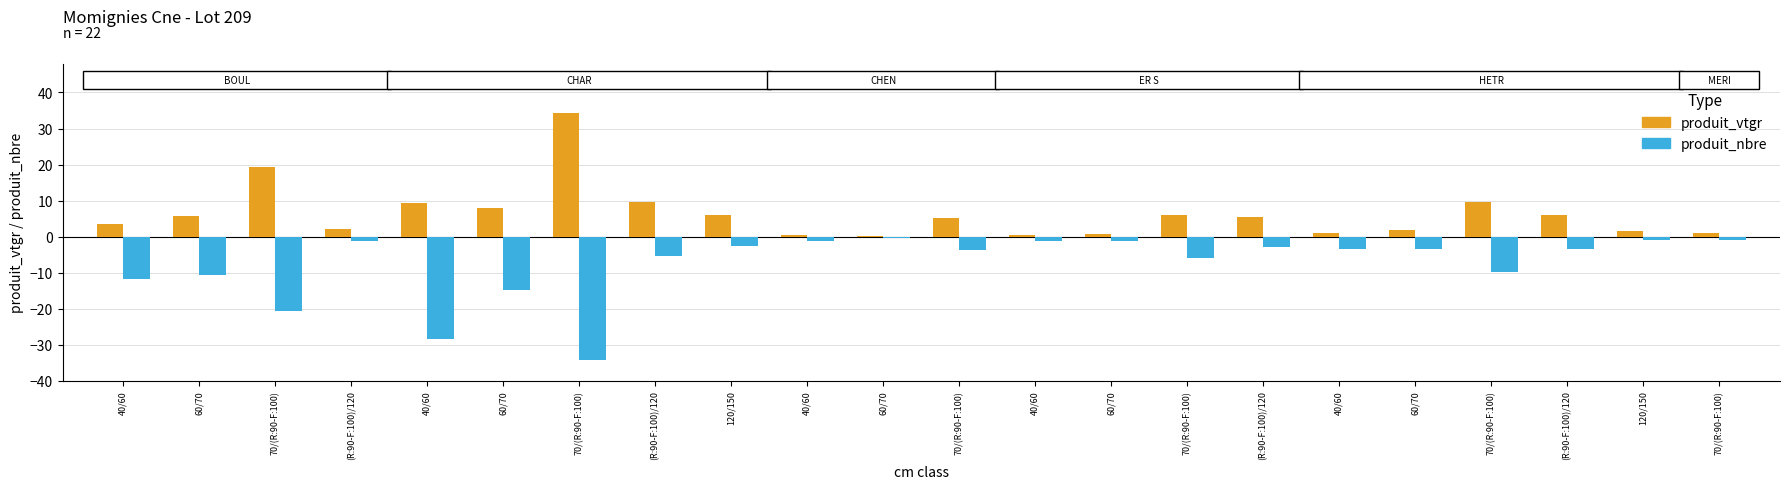

How many groups of bars are there?

22